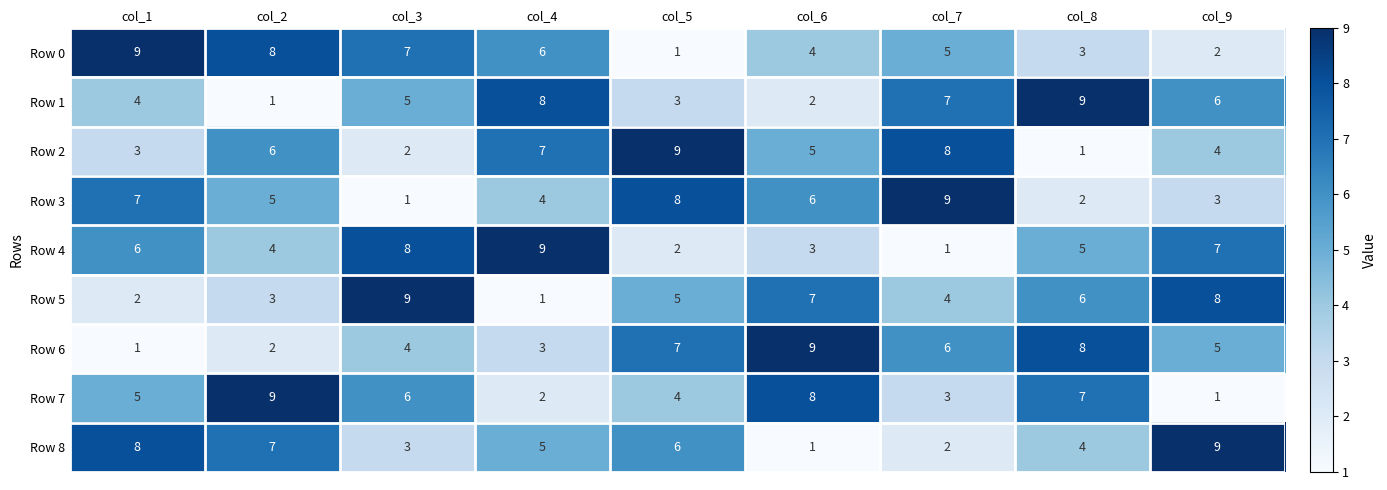

What is the total value across all series at col_5?

45